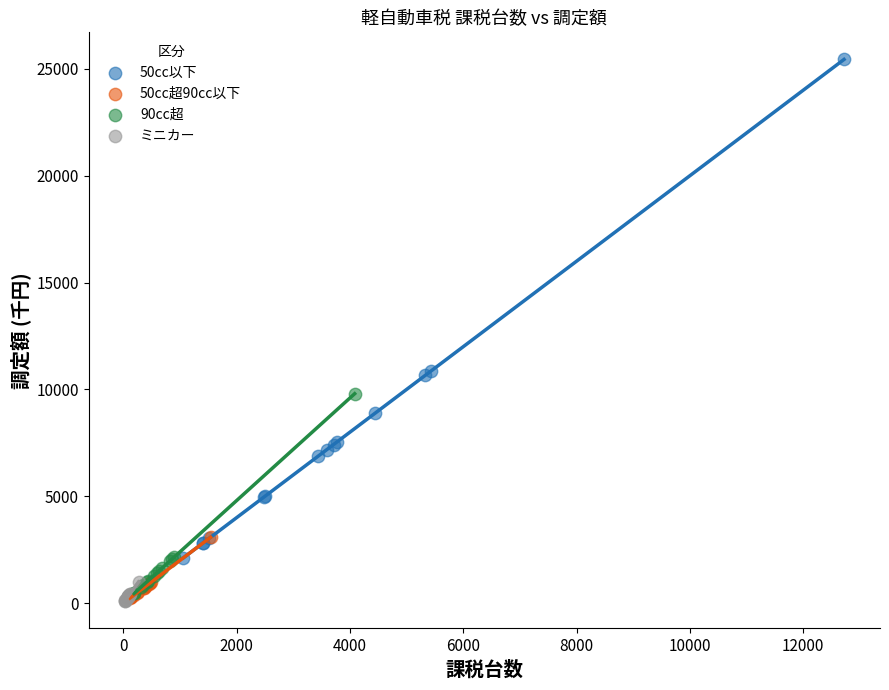

Which series has the widest spread of Y values?

50cc以下